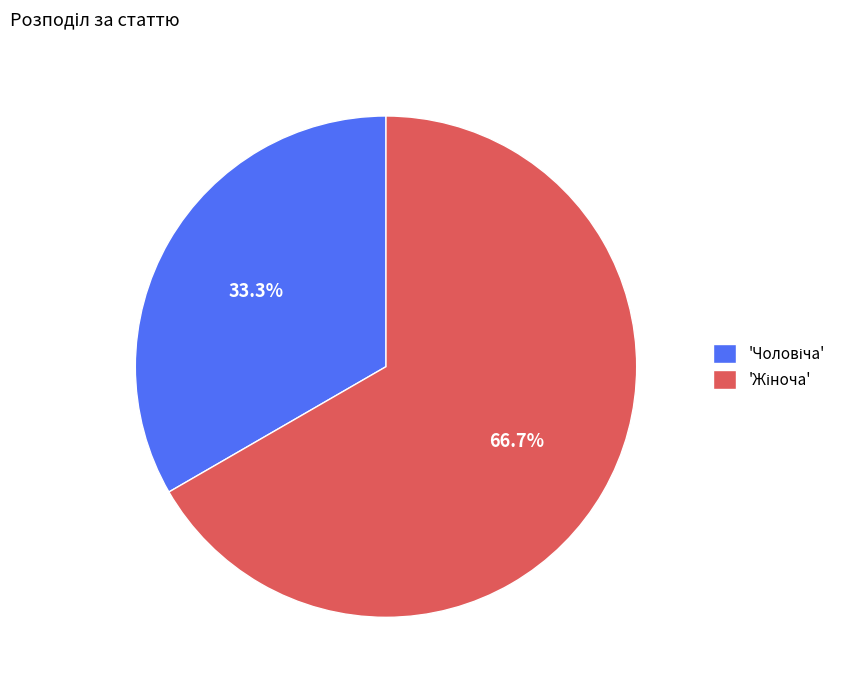

How many slices are in this pie chart?

2